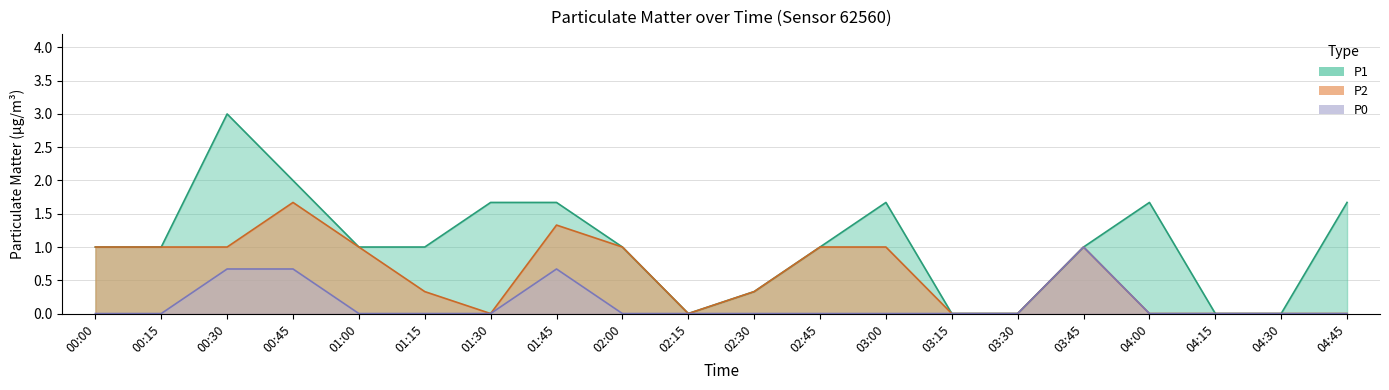

At which label is P2 closest to 0?

01:30